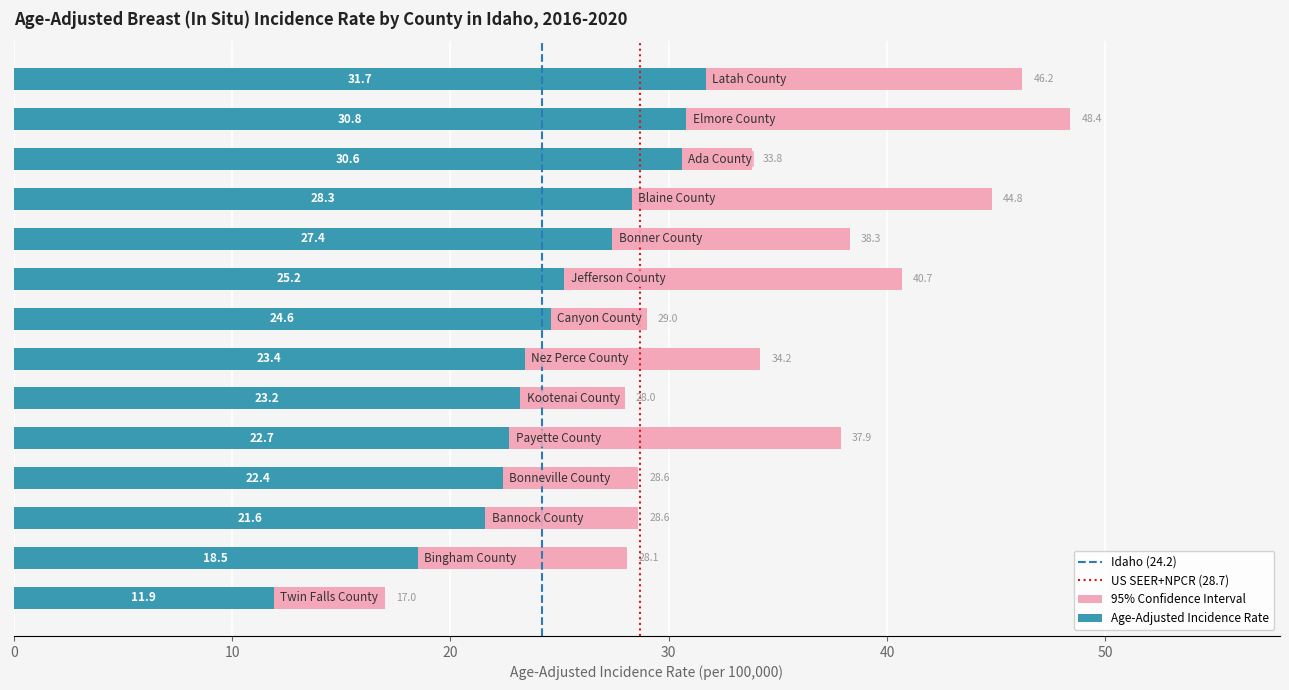

Which has a higher value, Canyon County or Ada County?

Ada County